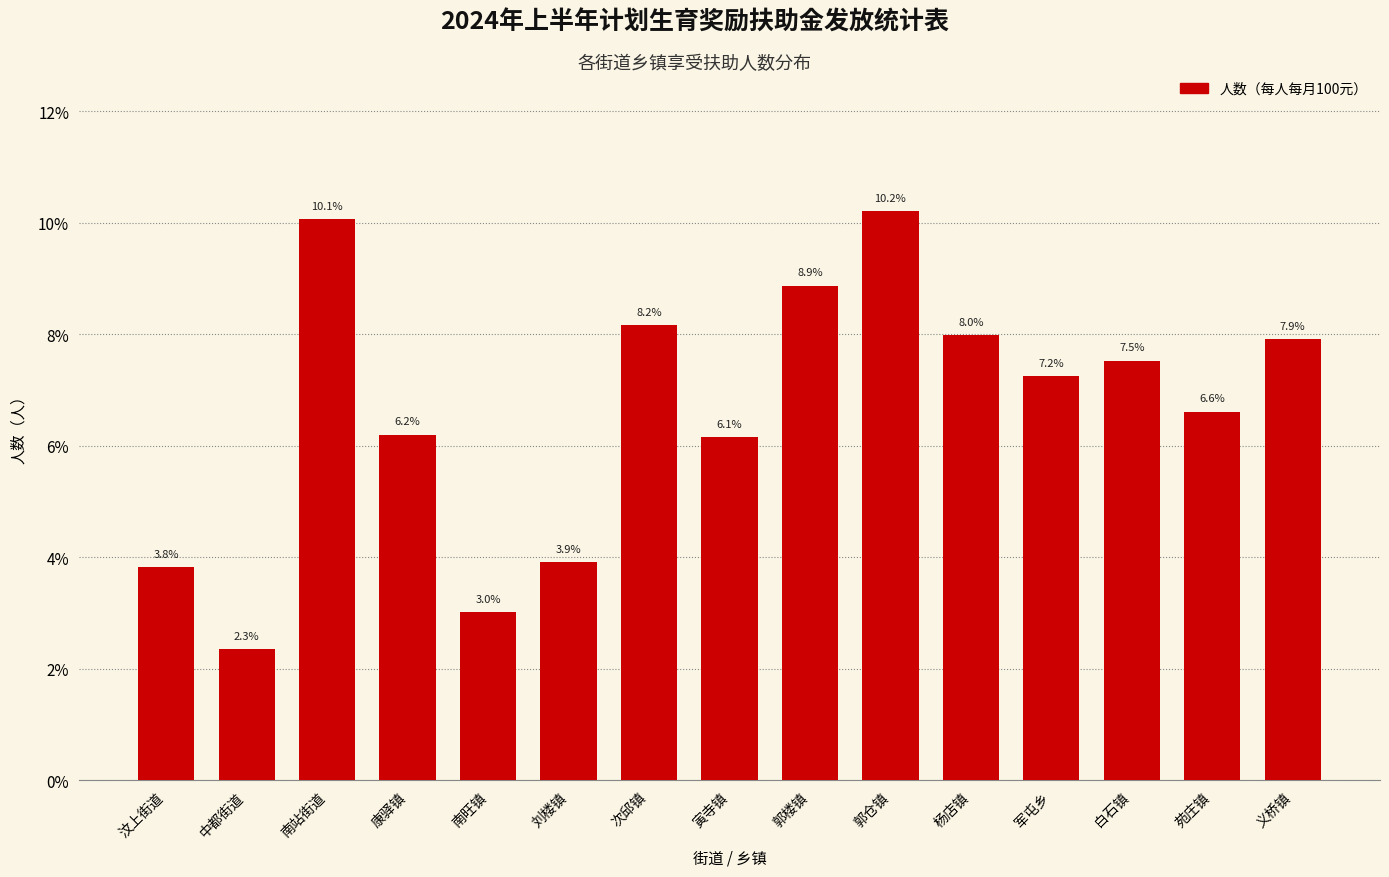

Reading left to right, extract all data points from this chart.

3.8	2.3	10.1	6.2	3.0	3.9	8.2	6.1	8.9	10.2	8.0	7.2	7.5	6.6	7.9